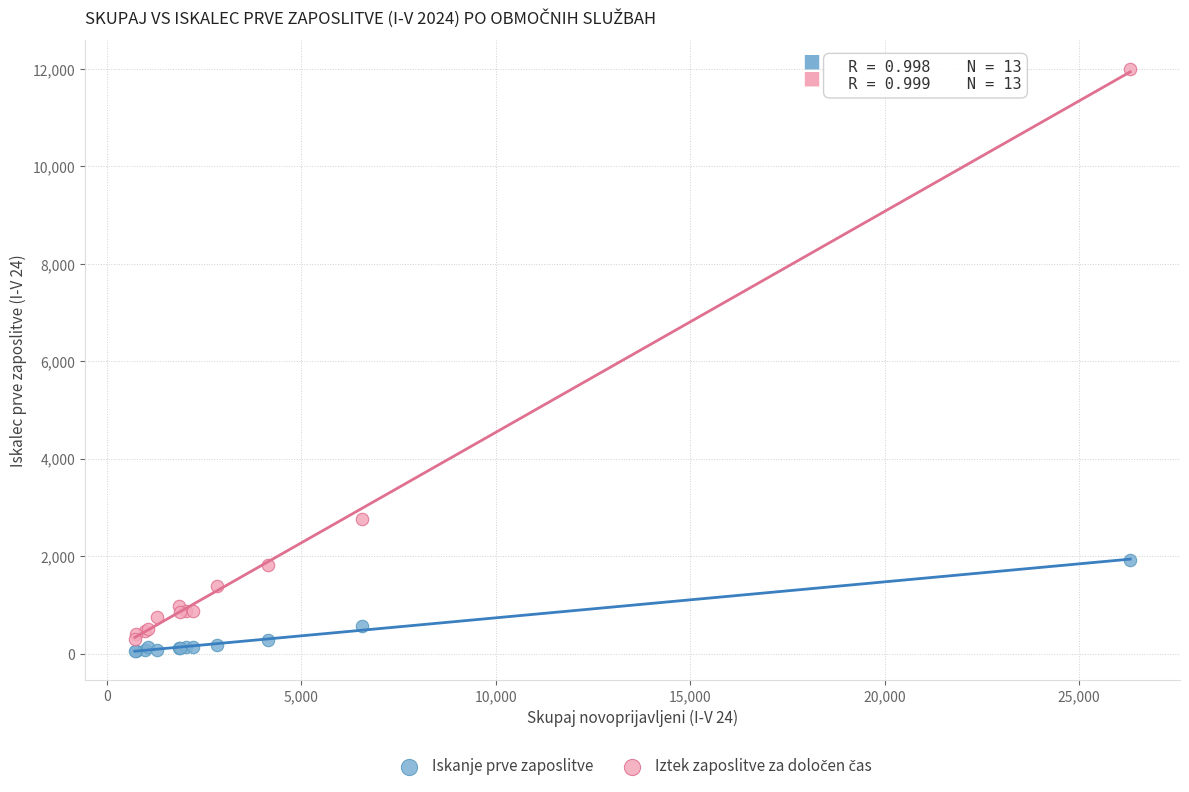

Across all series, what Y value is closest to 6022?

2773